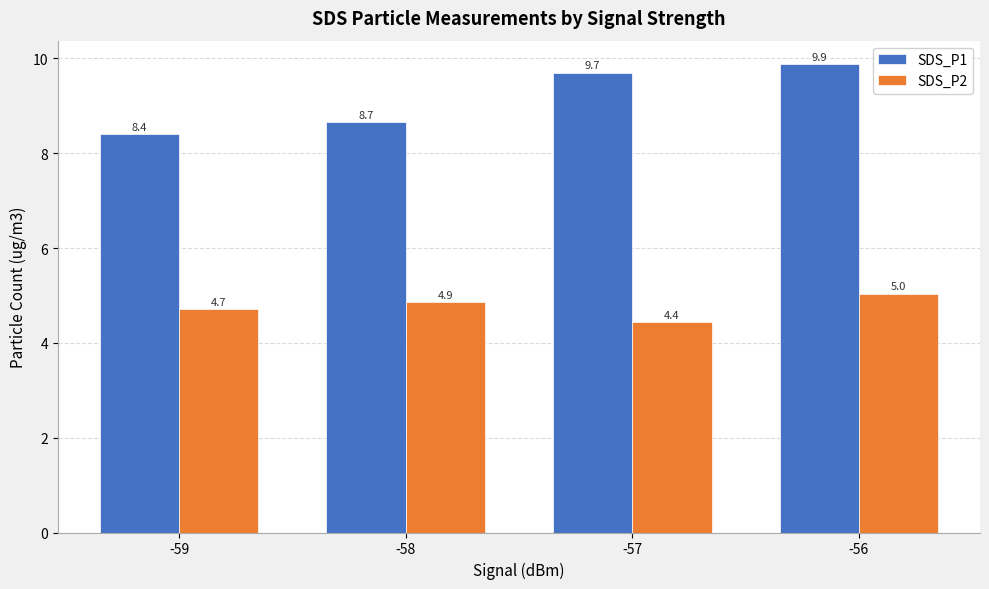

What is the difference between the highest and lowest values at -58?

3.8